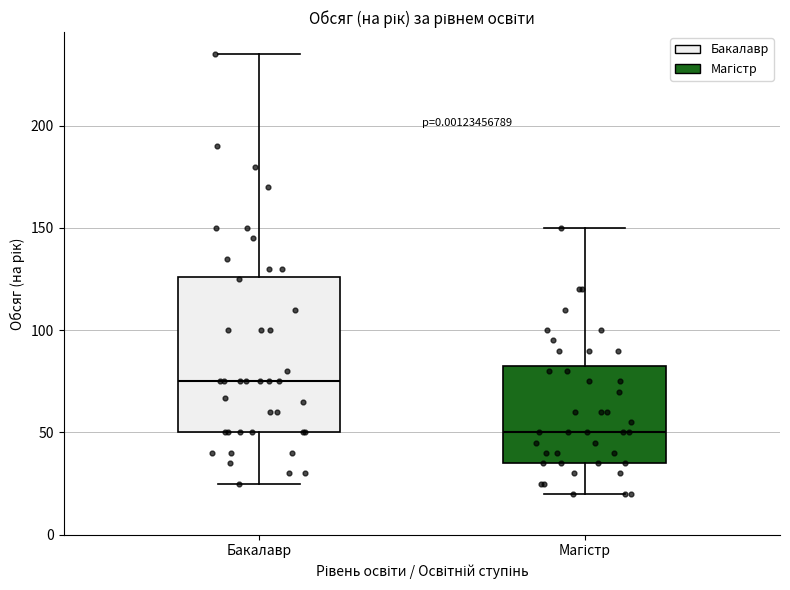

Which box is the tallest, from its lower edge to its upper edge?

Бакалавр